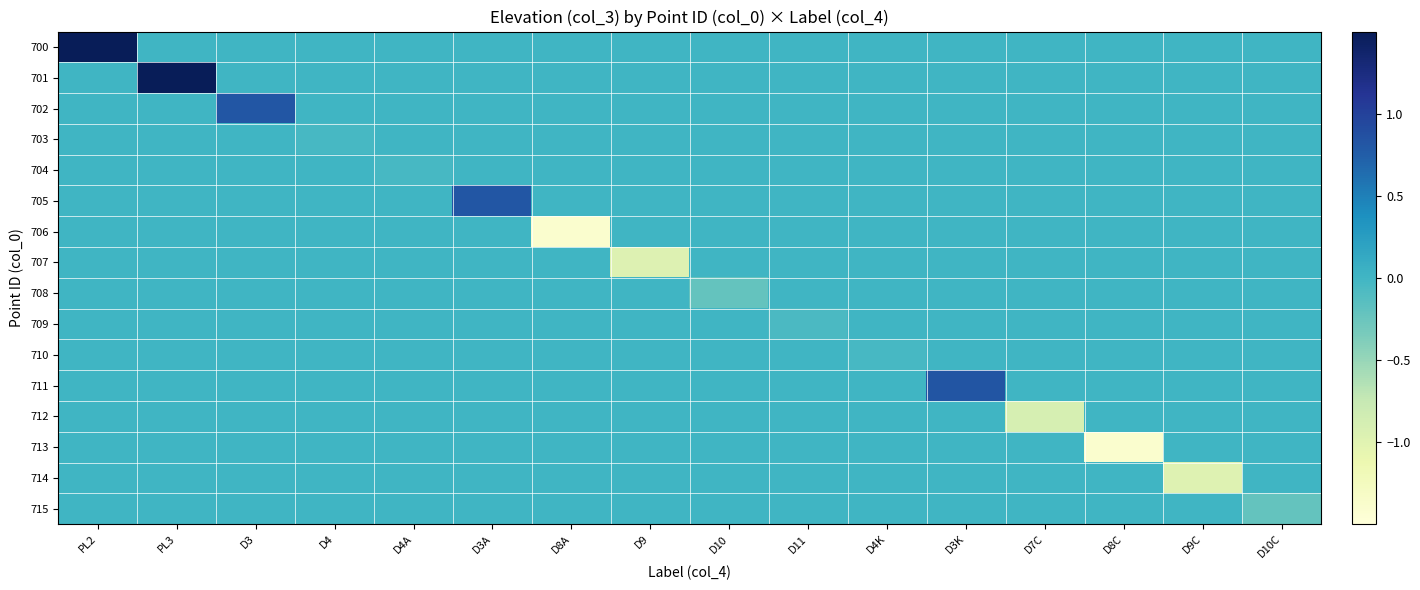

Which label corresponds to the smallest value in the chart?

D8C